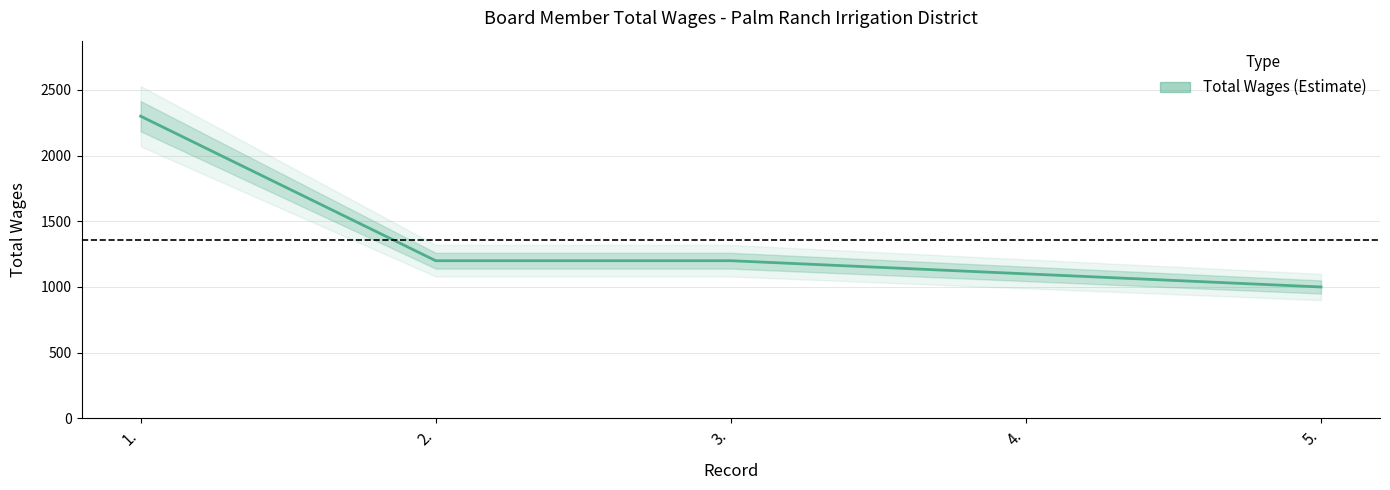

Rank the categories by value from lowest to highest.

5., 4., 2., 3., 1.